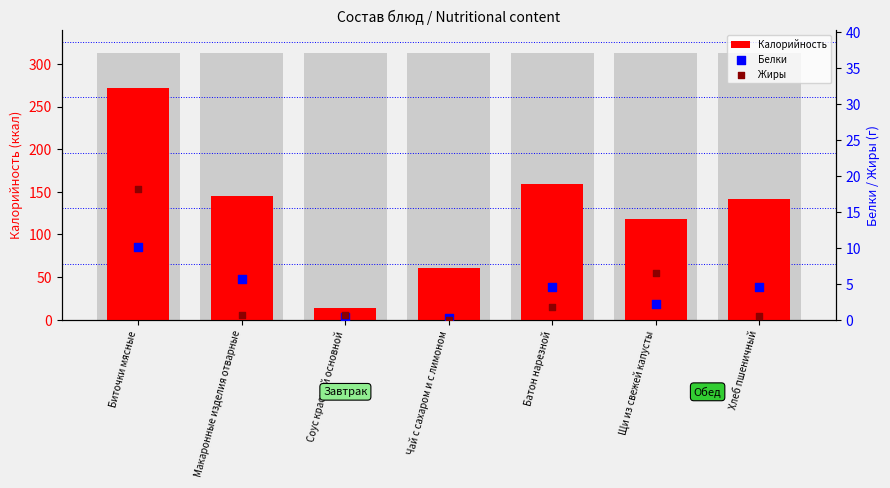

Is the value of Белки at Биточки мясные greater than the value of Жиры at Хлеб пшеничный?

Yes